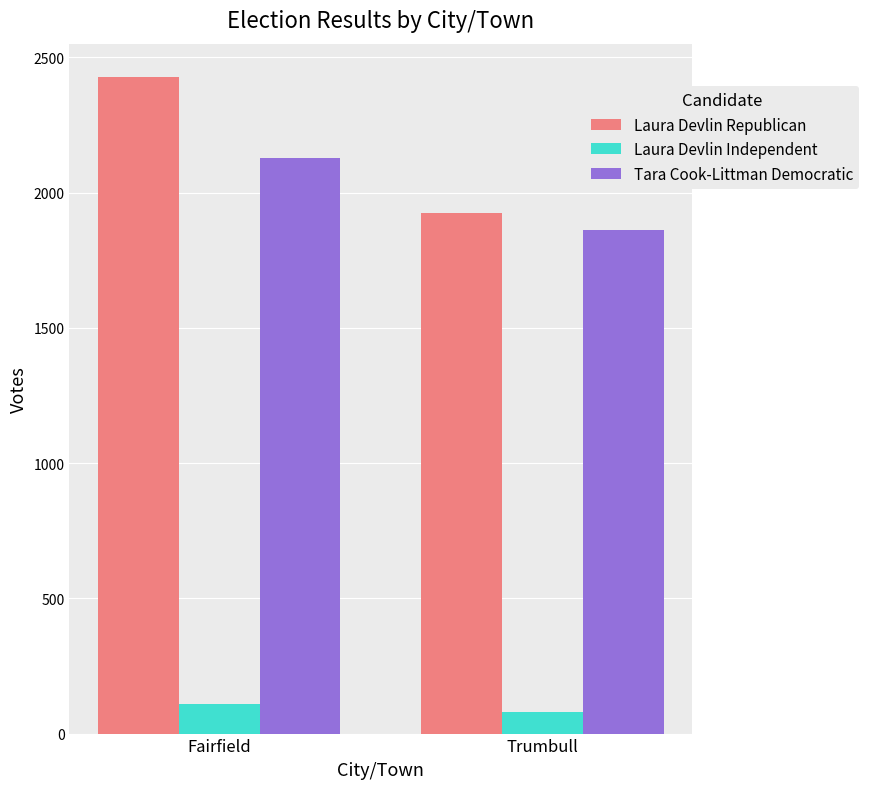

How many values in the Laura Devlin Independent series are below 111?

1